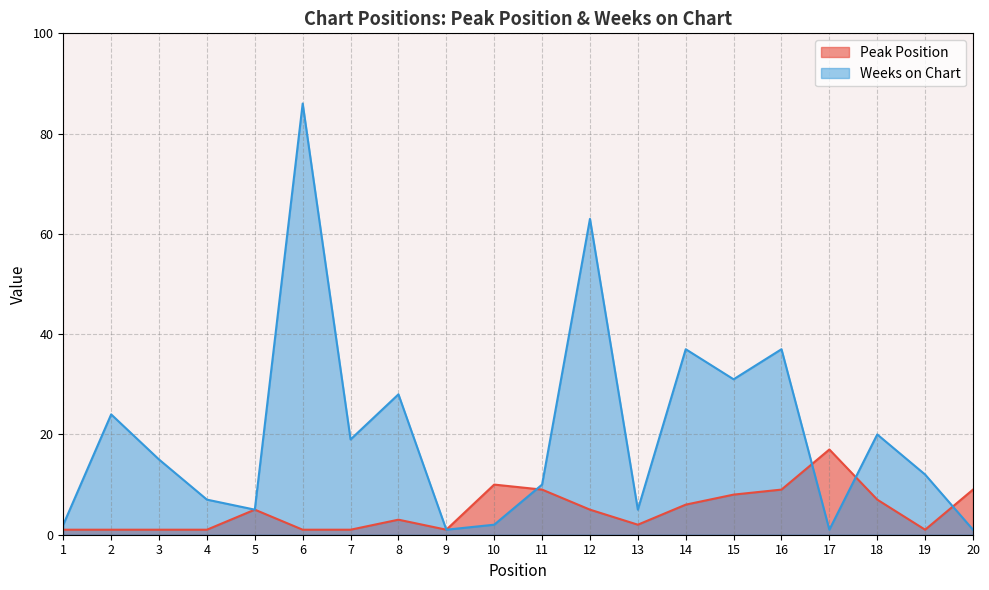

How many data points in Peak Position are above 5?

8